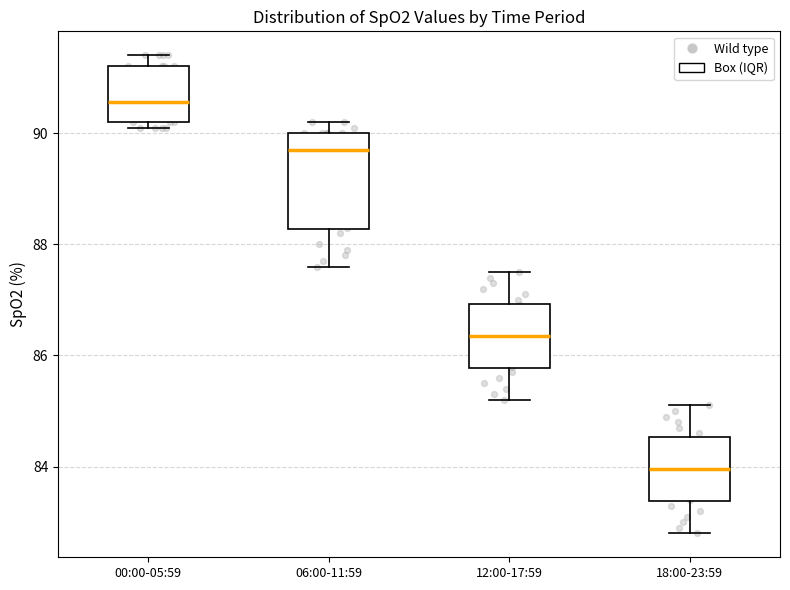

Where is the lower edge of the box for 00:00-05:59 on the y-axis? The values are not printed on the chart, so give them approximately, as read against the axis.

90.2